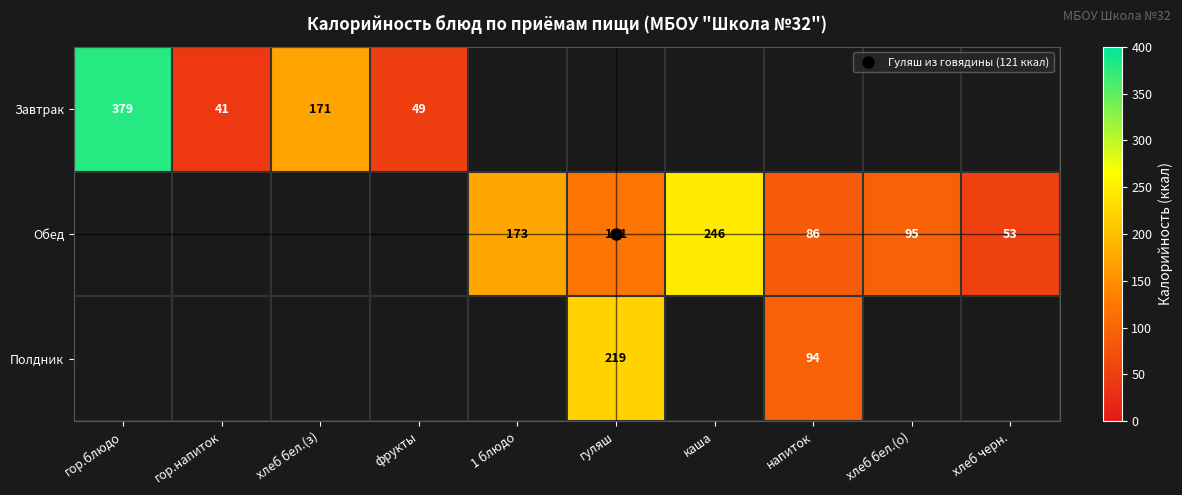

At which label does Обед reach its peak?

гор.блюдо